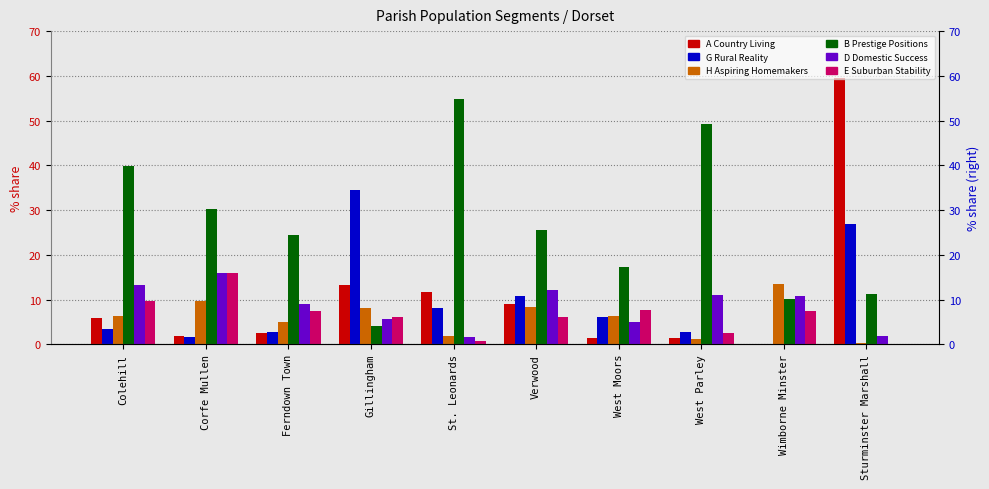

What is the difference between the second highest and minimum values in the G Rural Reality series?

26.8